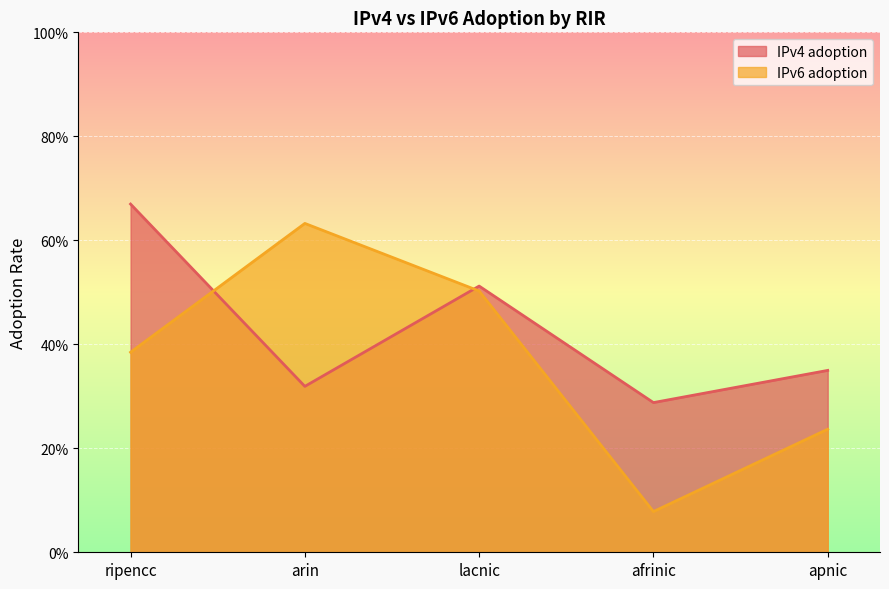

At which label does IPv6 adoption reach its peak?

arin